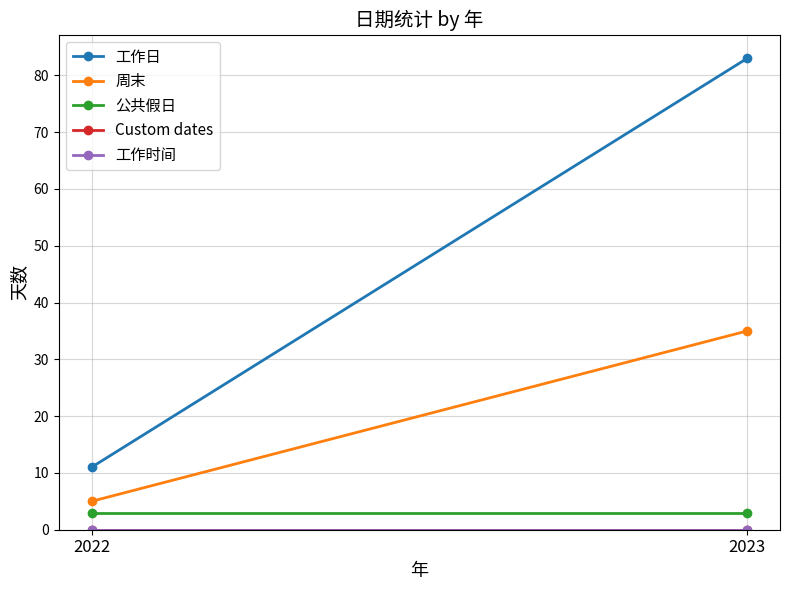

Reading right to left, transcribe all the data shown in this chart.

工作日: 2023=83	2022=11
周末: 2023=35	2022=5
公共假日: 2023=3	2022=3
Custom dates: 2023=0	2022=0
工作时间: 2023=0	2022=0